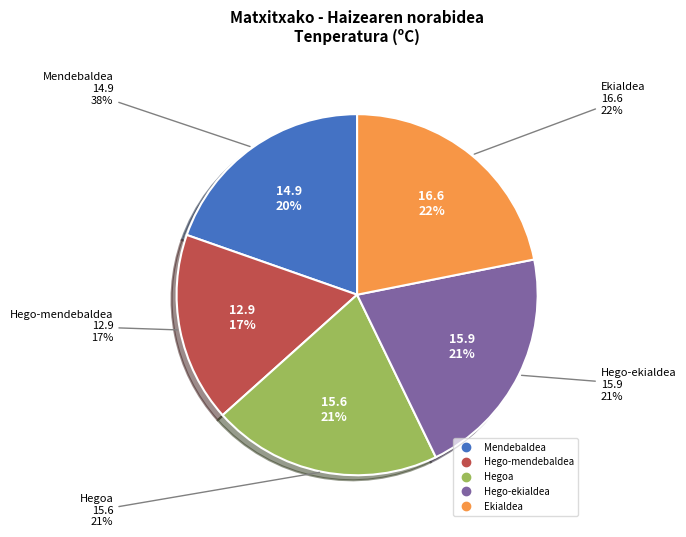

To the nearest percent, what is the difference between the largest and smallest slice percentages?

5%